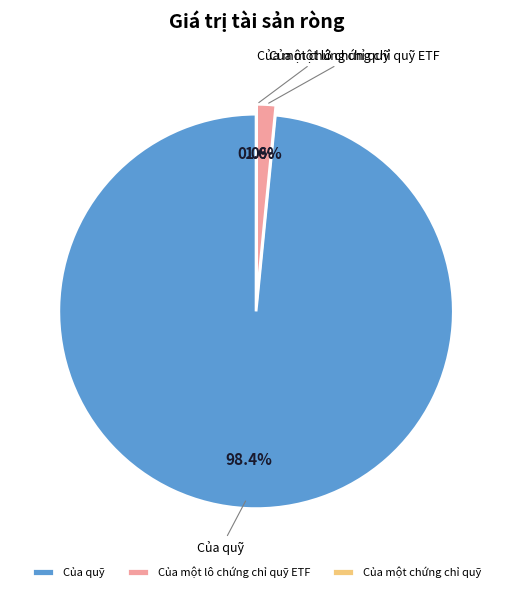

What is the largest slice in the pie chart?

Của quỹ